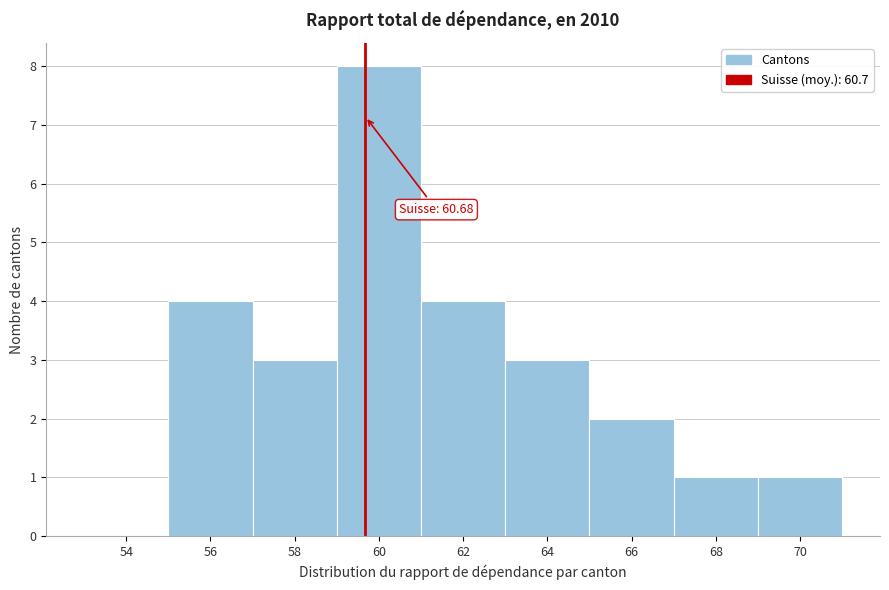

Reading left to right, extract all data points from this chart.

54=0	56=4	58=3	60=8	62=4	64=3	66=2	68=1	70=1